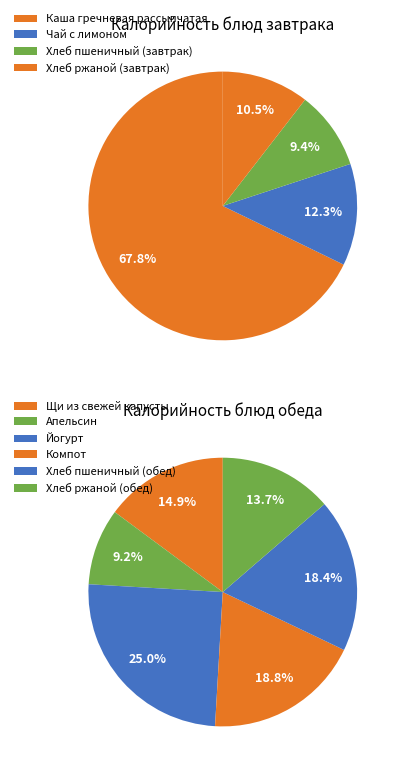

Which category has the smallest portion of the pie?

Хлеб пшеничный (завтрак)